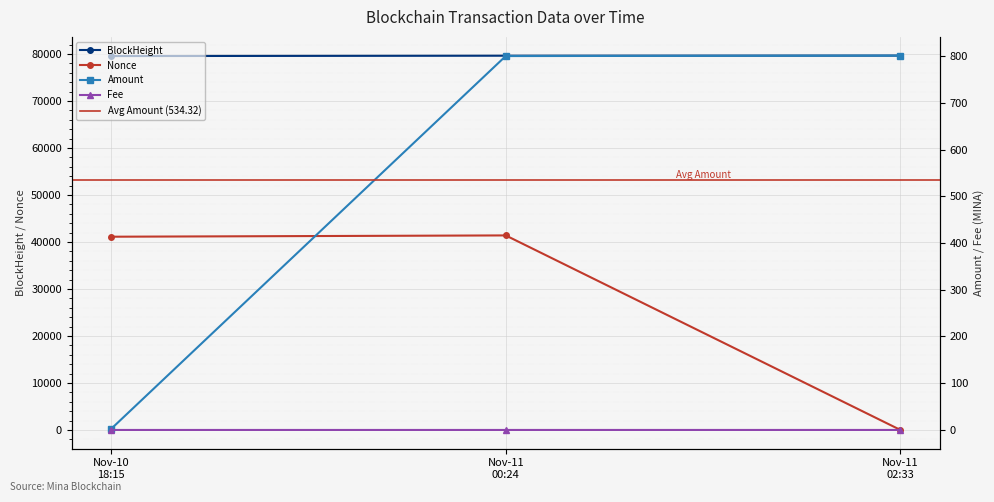

What is the maximum value for Nonce?

41398